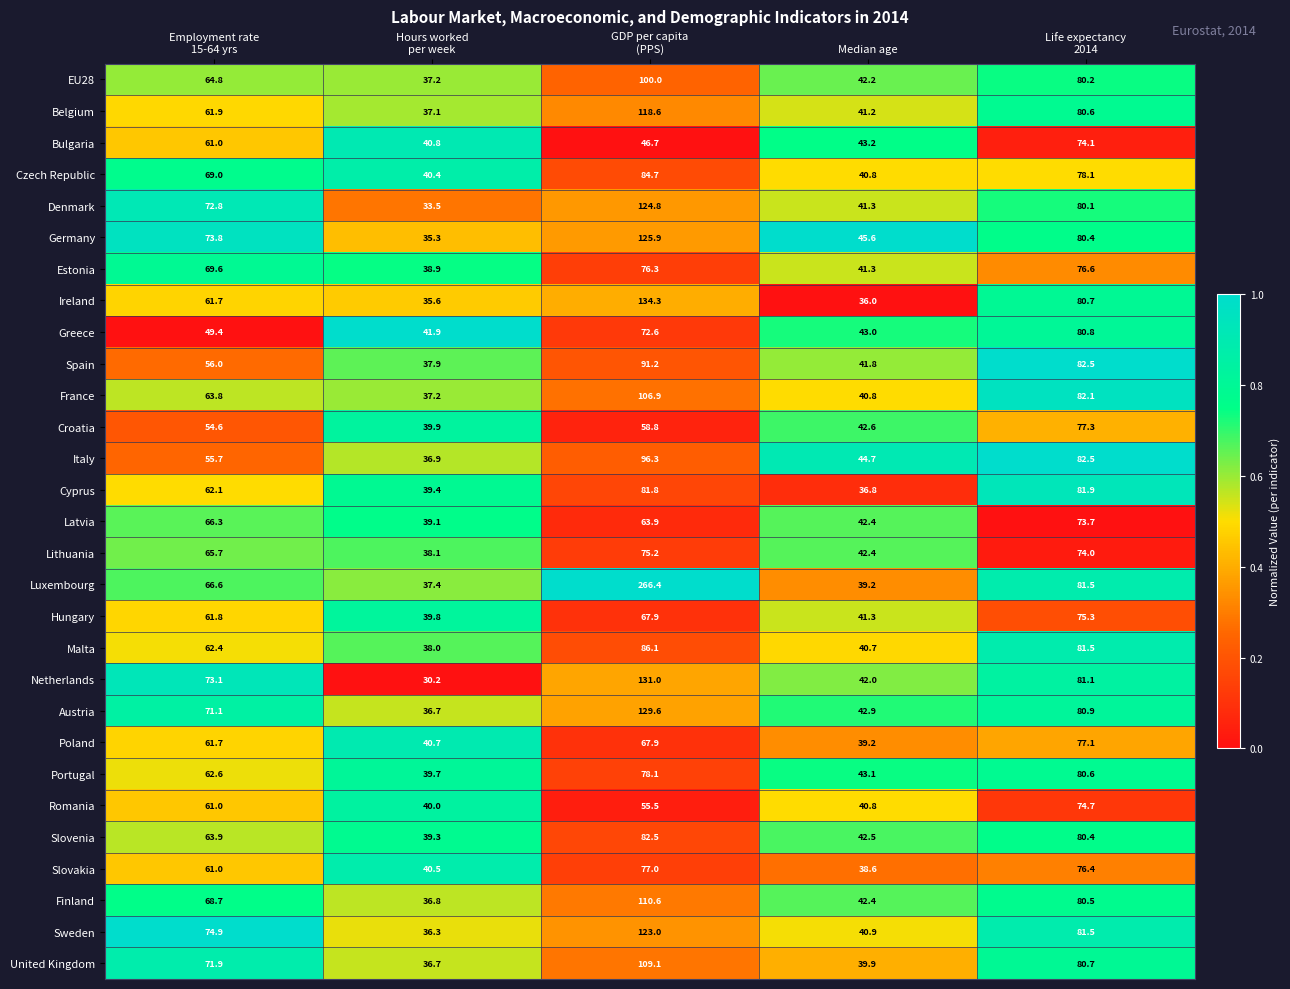

What is the average value of the Bulgaria series?

53.2